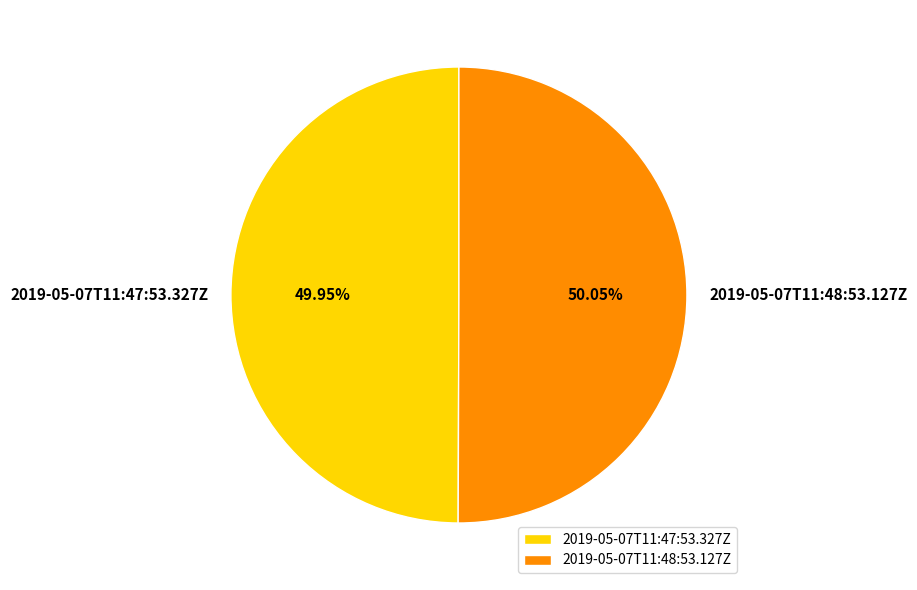

To the nearest percent, what percentage of the pie is 2019-05-07T11:47:53.327Z?

50%